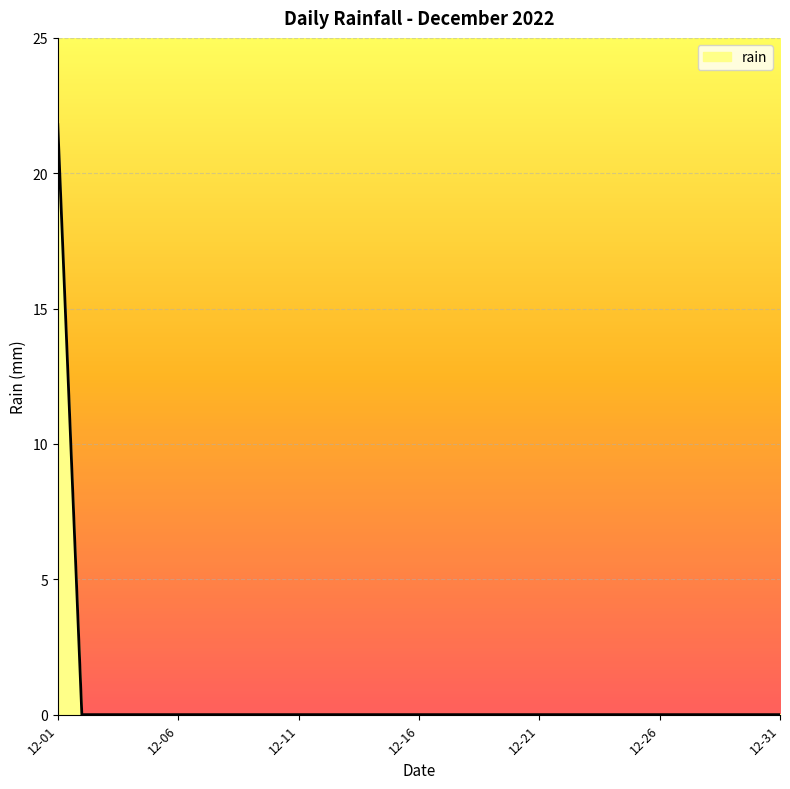

What is the greatest value displayed?

21.8